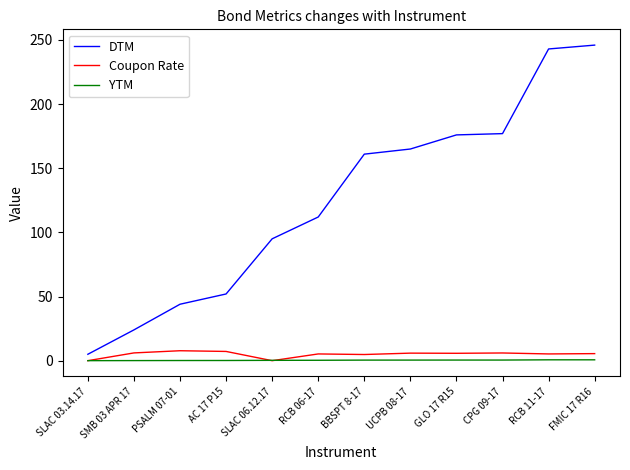

What are all the series names shown in the legend?

DTM, Coupon Rate, YTM